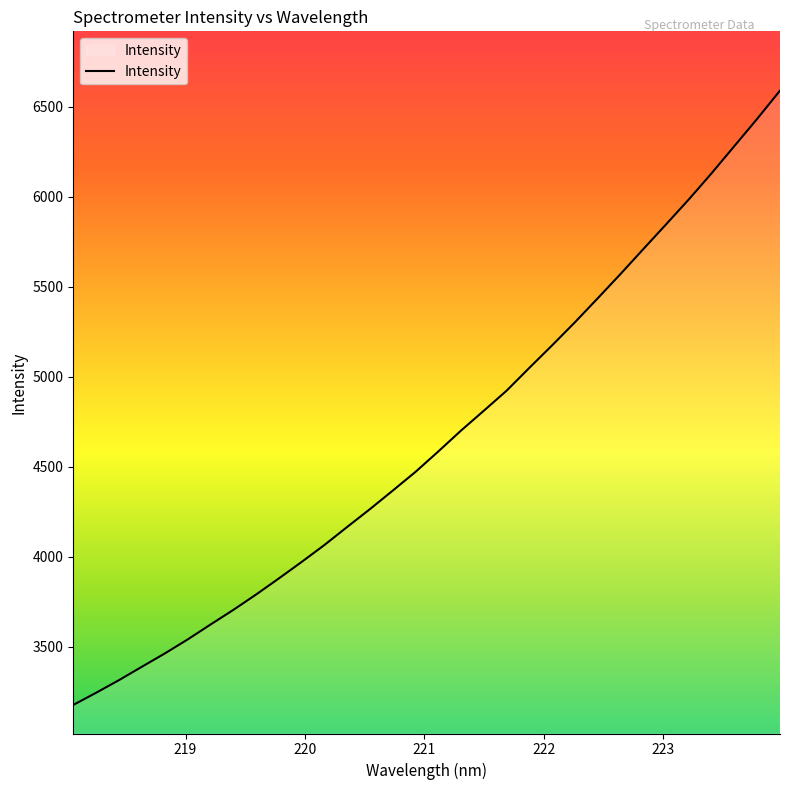

What is the greatest value displayed?

6588.9